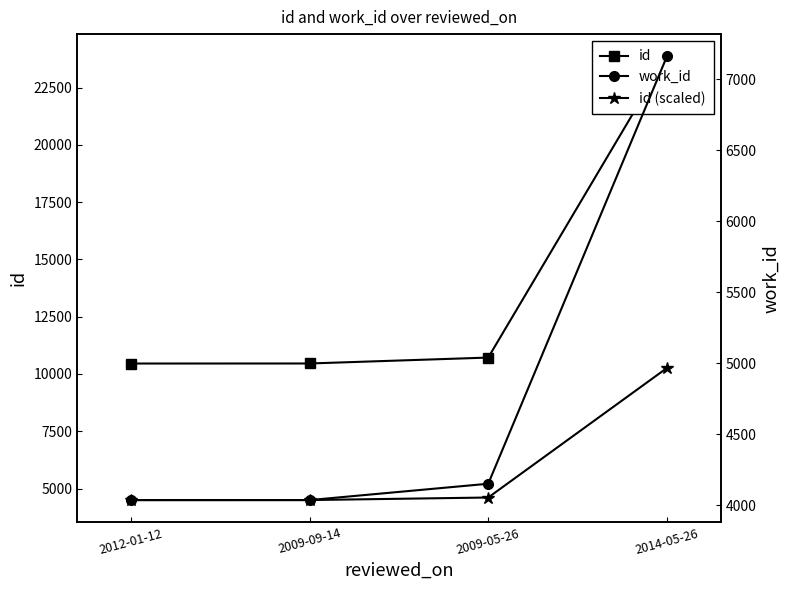

How many lines are shown in the chart?

3